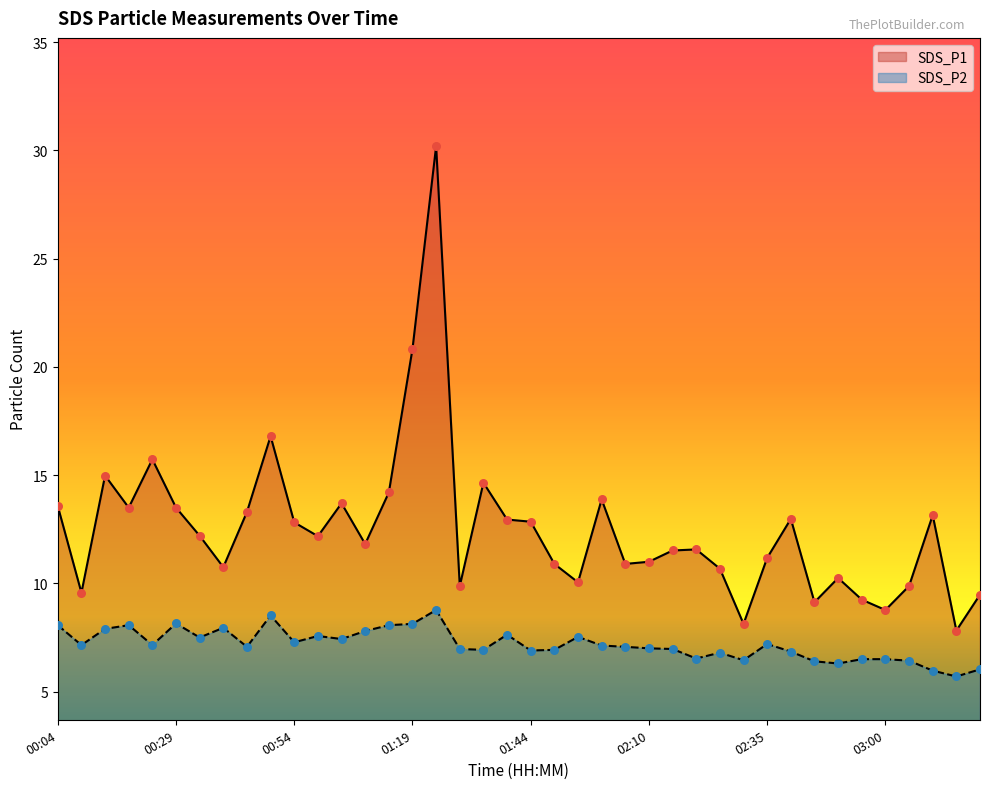

Which series reaches the minimum Y coordinate?

SDS_P2